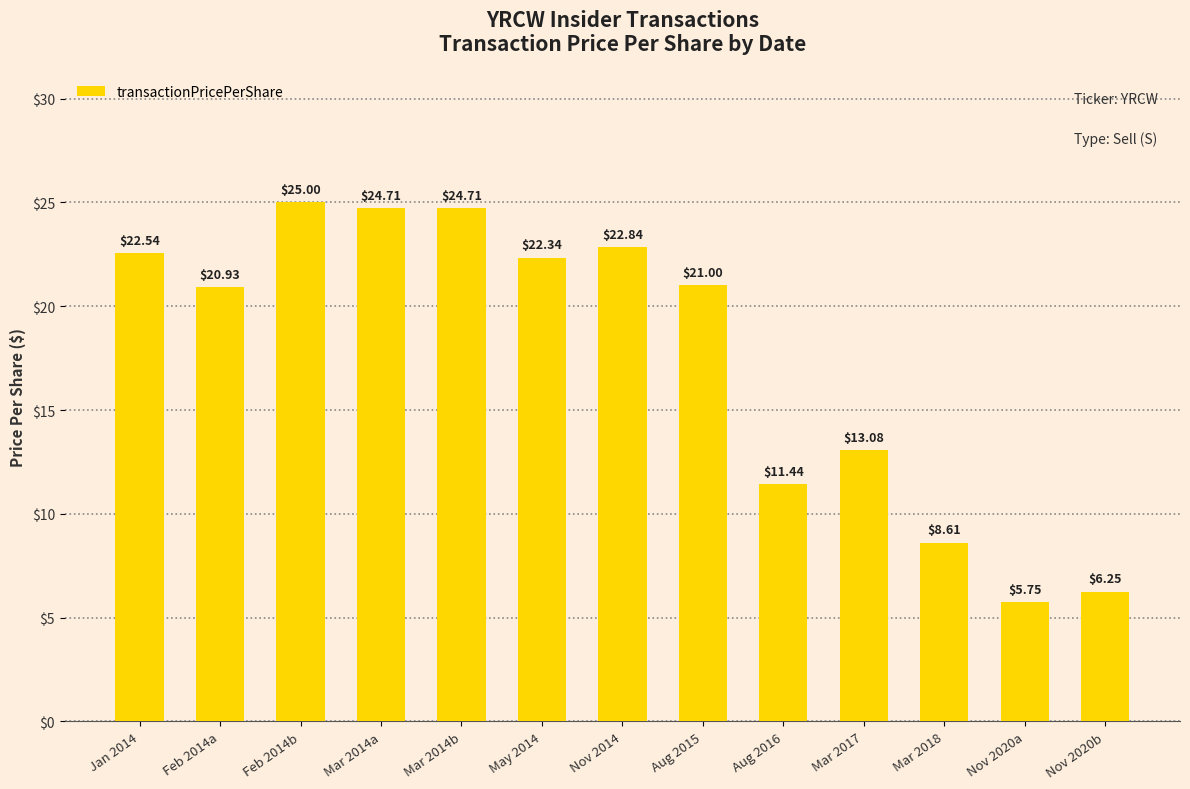

What is the difference between the values at Aug 2015 and Jan 2014?

1.5